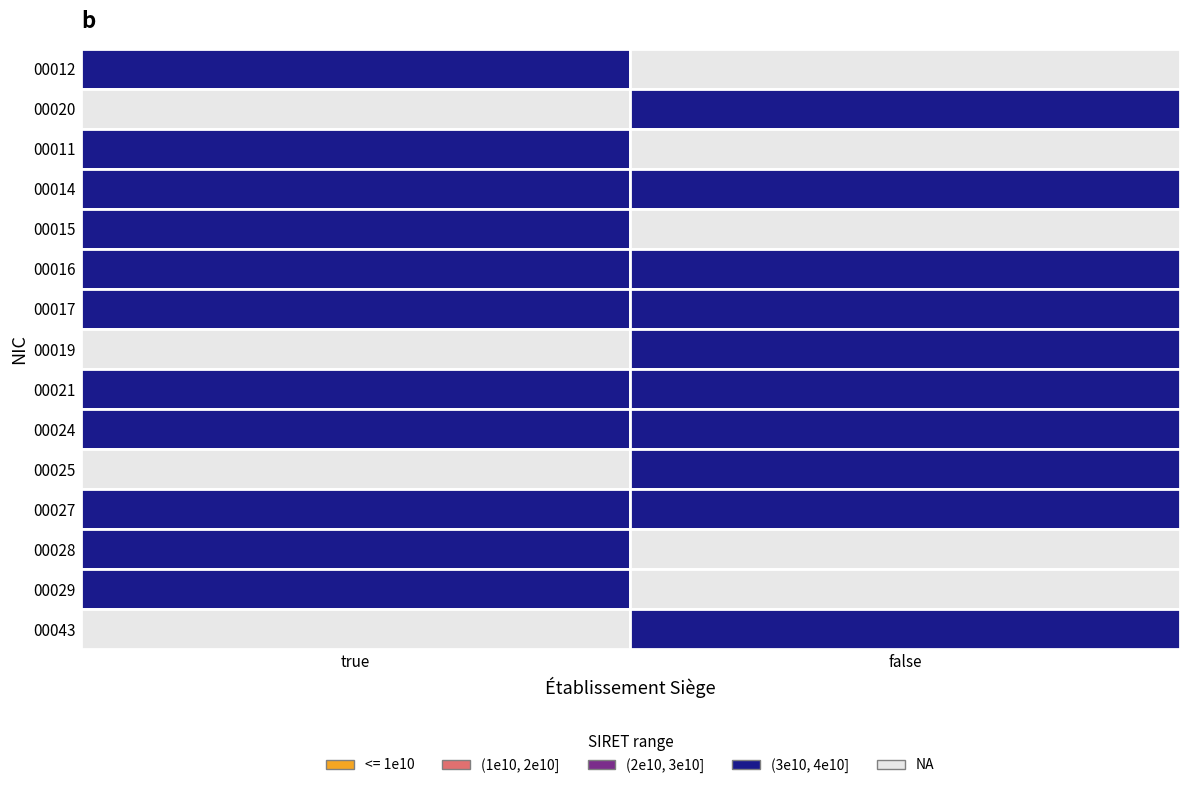

What is the total value across all series at false?

336962502000216